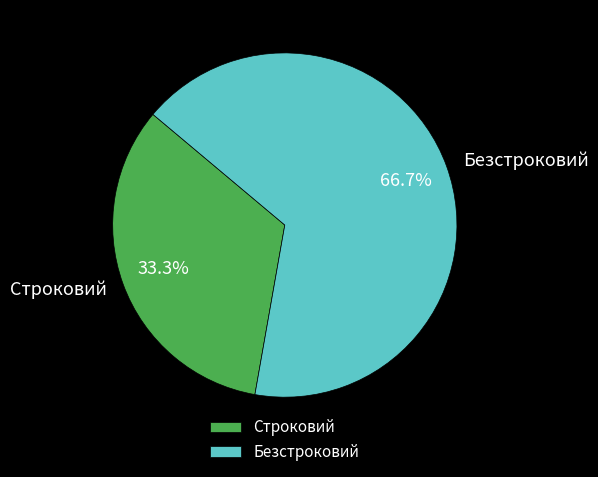

What portion of the pie excludes Строковий?

66.7%